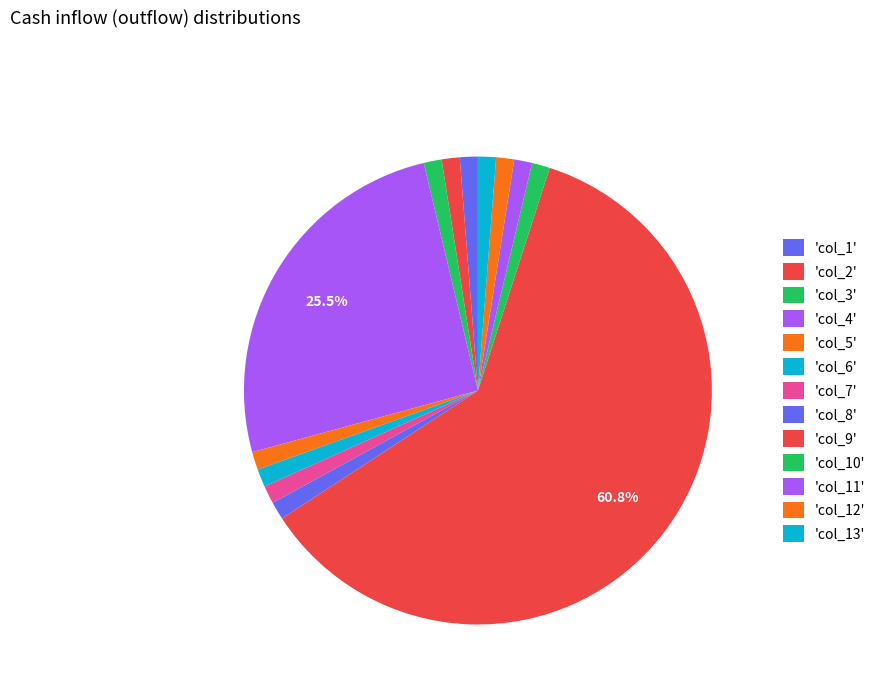

Count the number of slices in the pie.

13